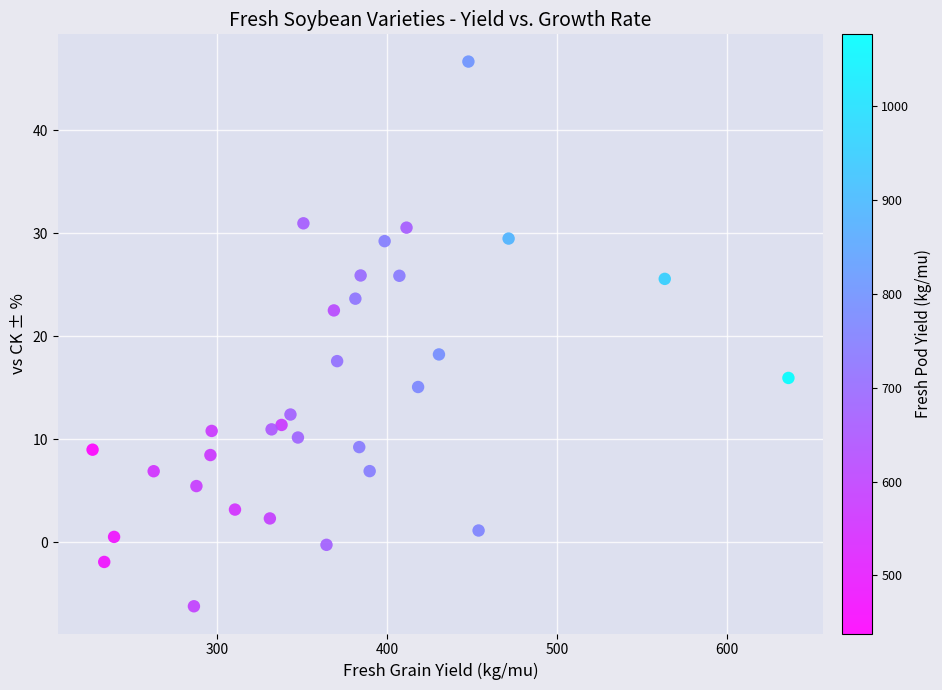

What Y value in the scatter plot is closest to 20?

18.2